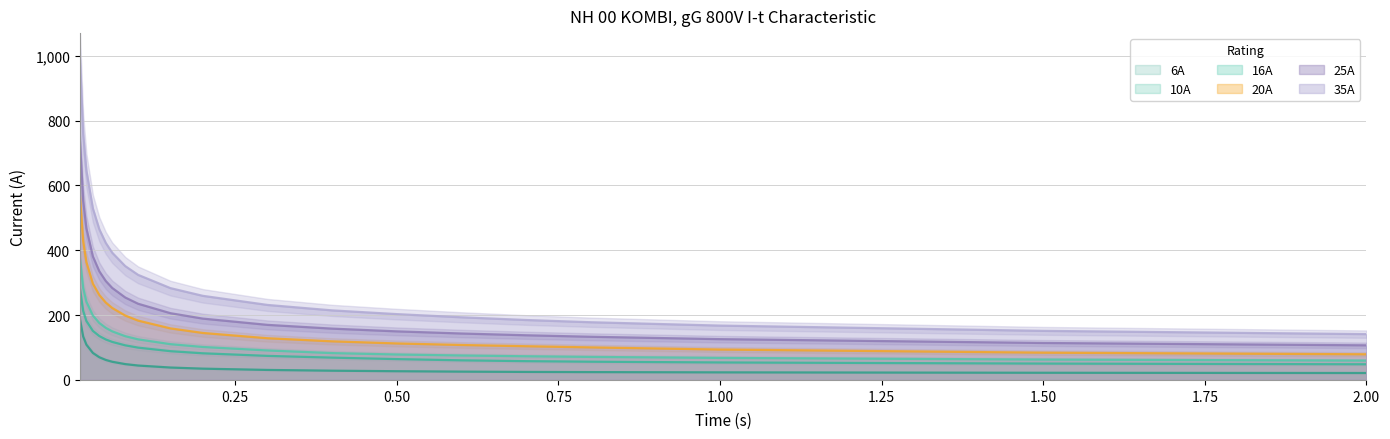

What position from the right is 0.02?

18